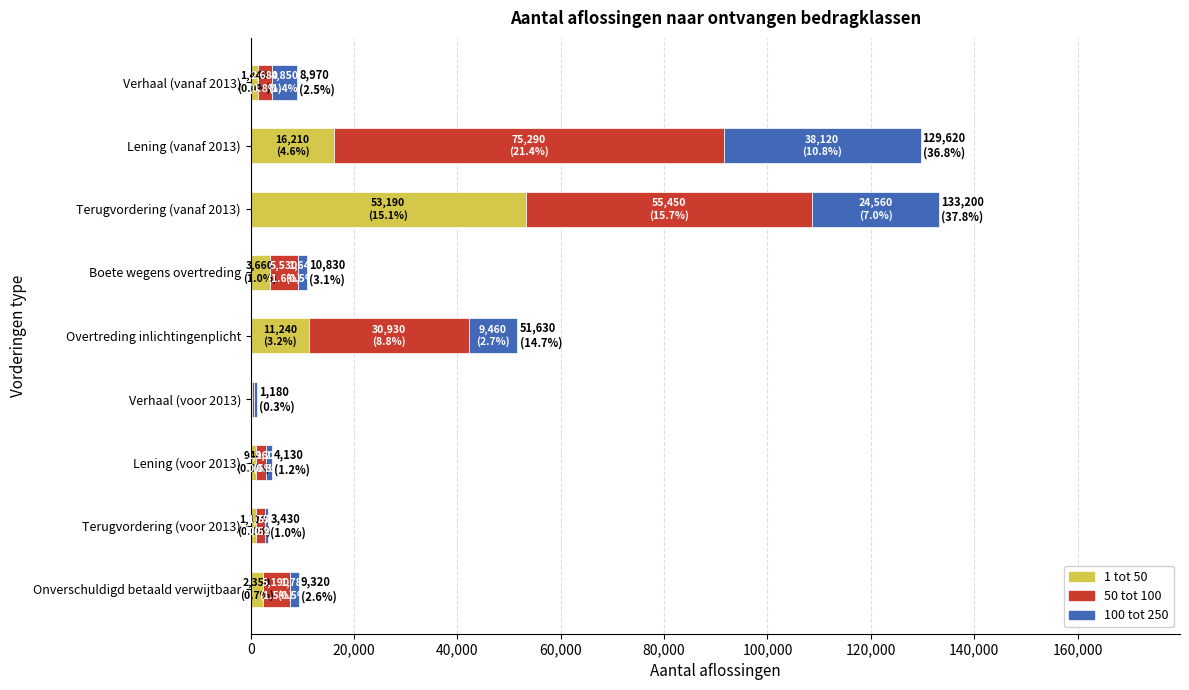

The 1 tot 50 series shows 11240 at Overtreding inlichtingenplicht. True or false?

True